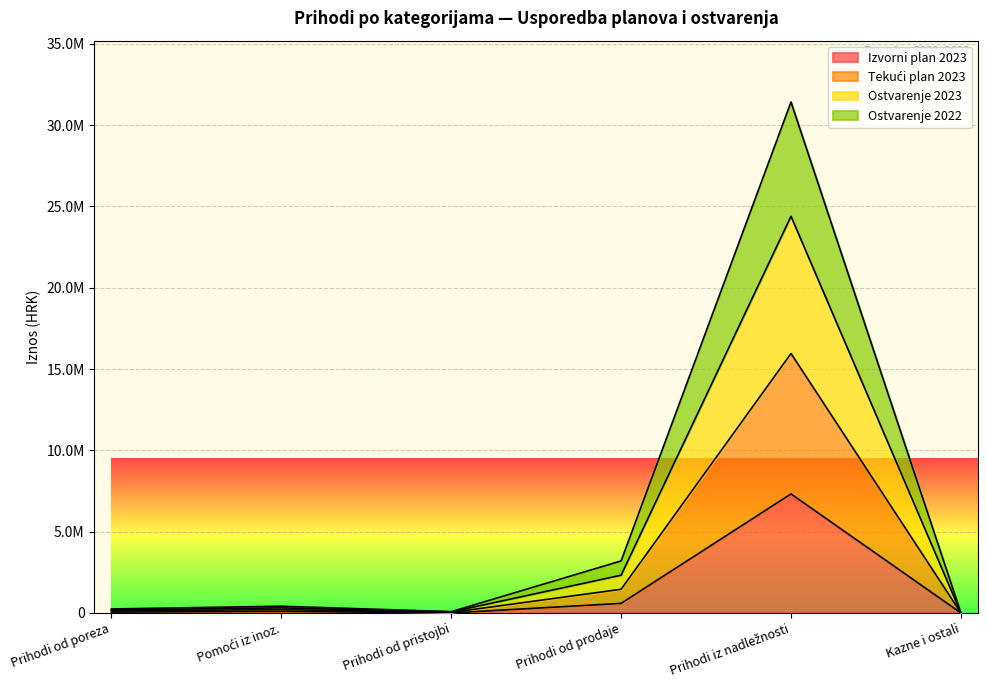

True or false: Ostvarenje 2022 has a value of 68467.8 at Prihodi od poreza.

False